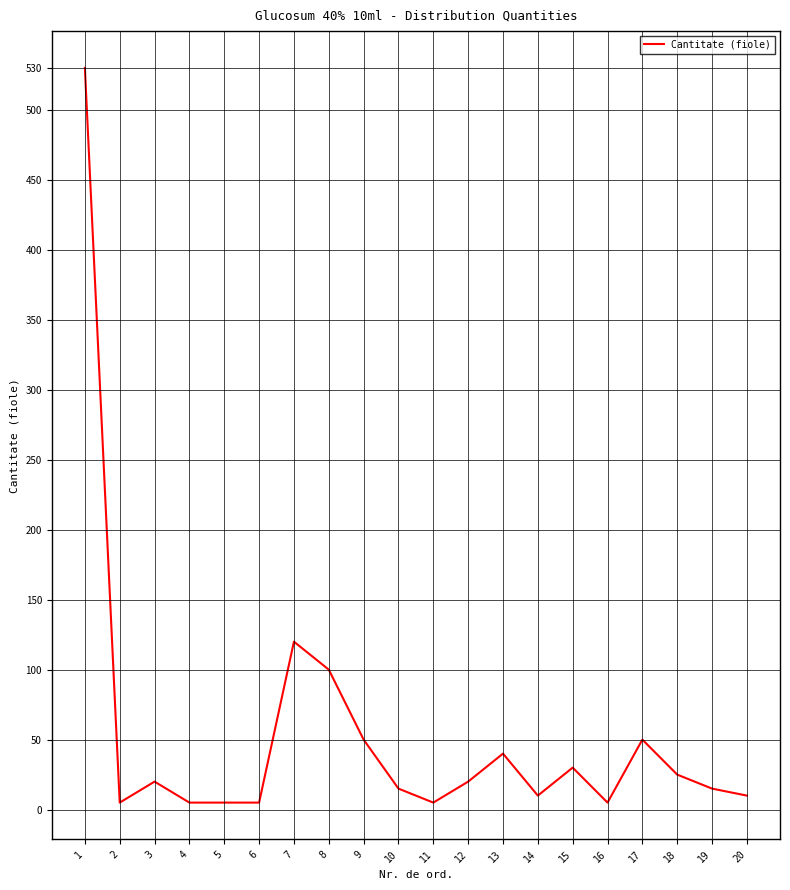

Which category has the highest value across all series?

1